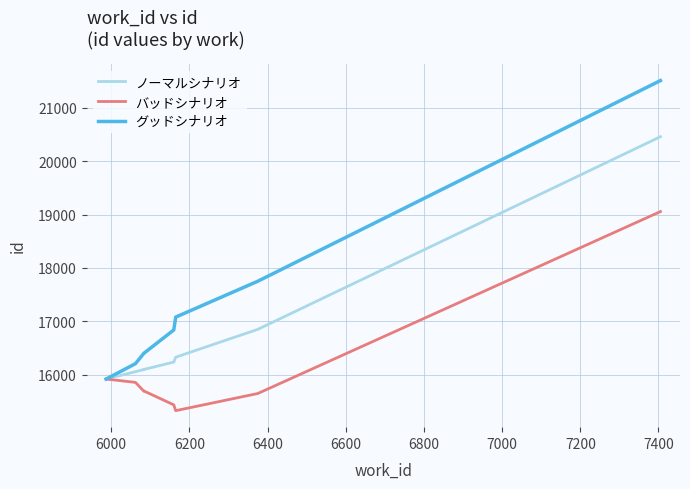

Does the chart display data point markers on the line(s)?

No